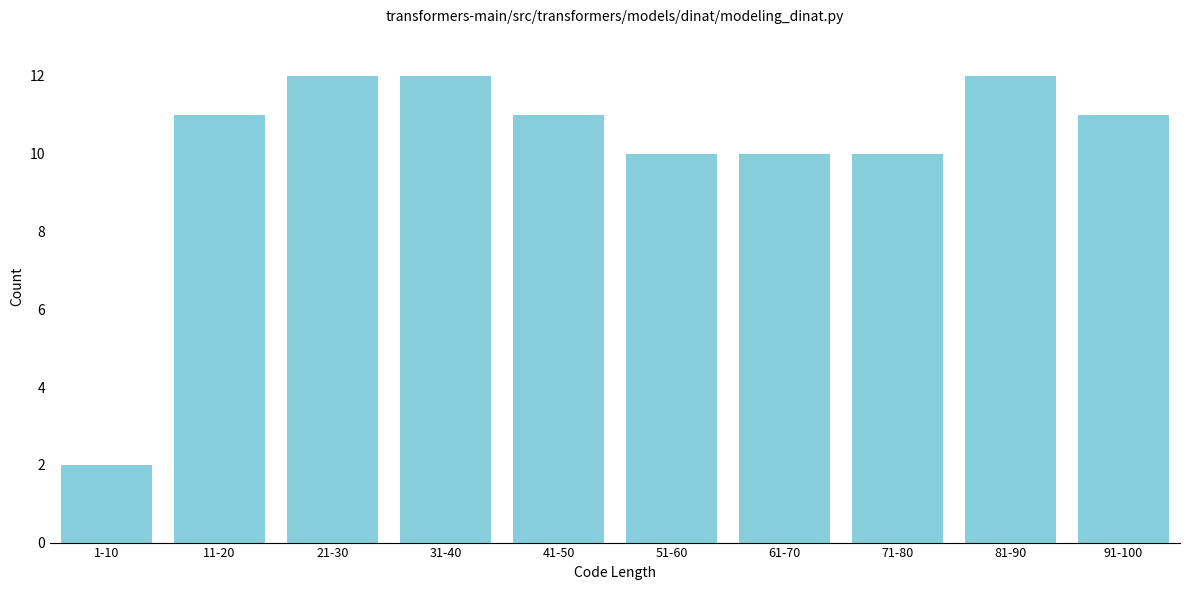

Reading right to left, what are all the values shown in this chart?

91-100=11	81-90=12	71-80=10	61-70=10	51-60=10	41-50=11	31-40=12	21-30=12	11-20=11	1-10=2